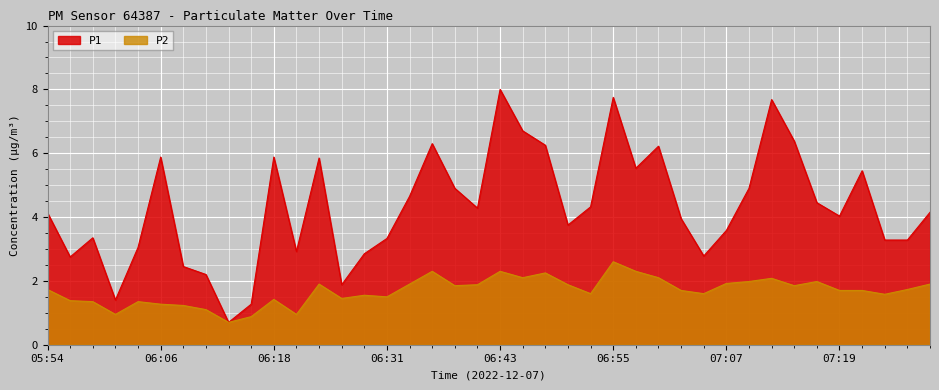

Which series has the largest range (max minus min)?

P1